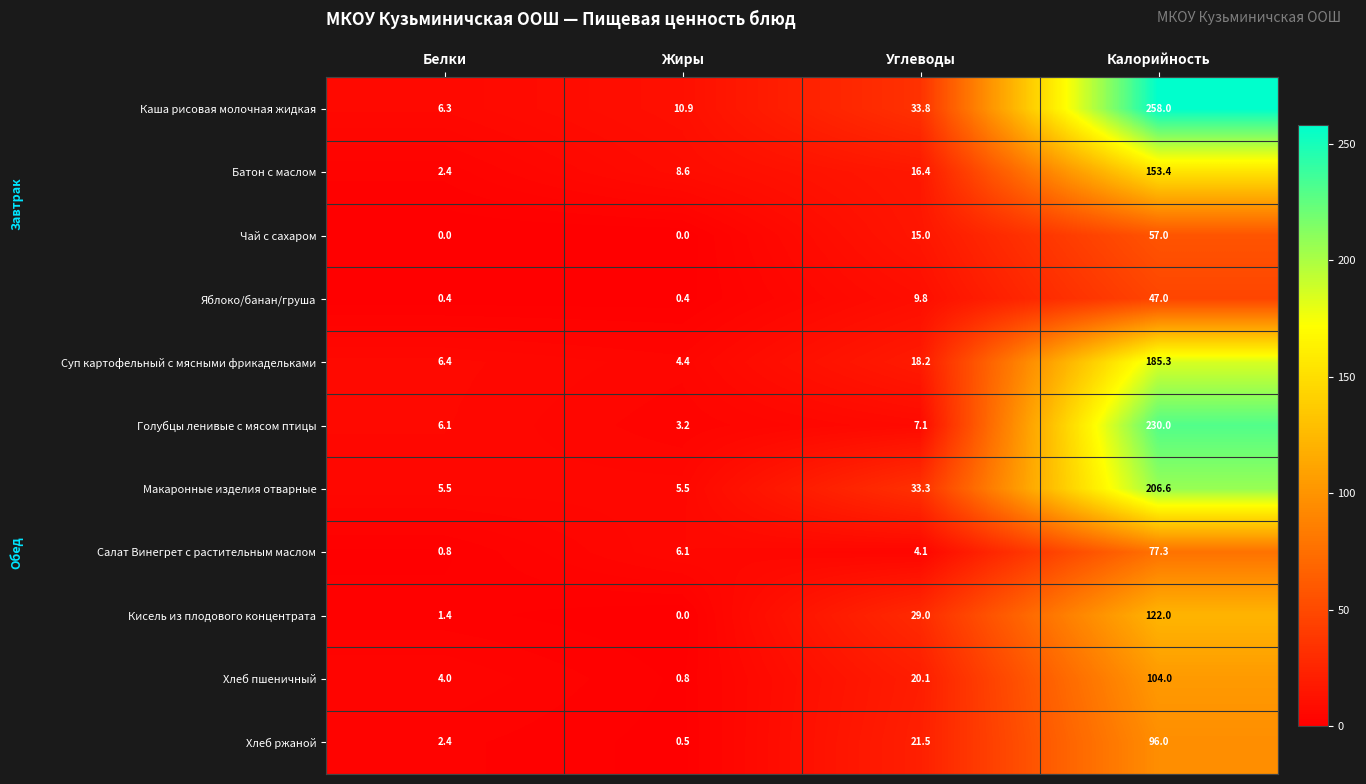

At which category is the sum across all series the highest?

Калорийность